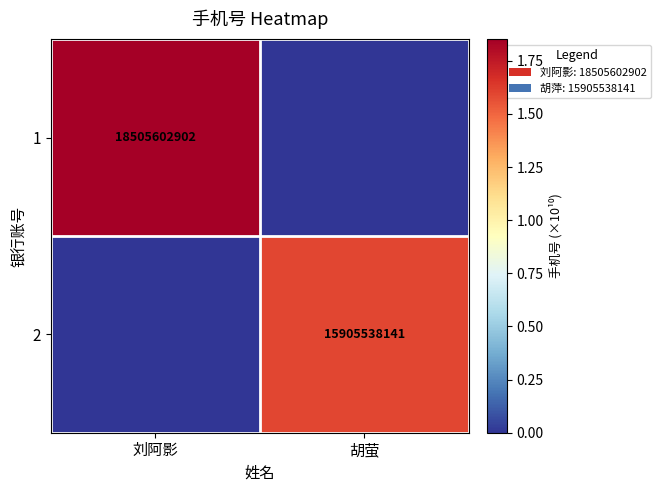

True or false: 2 has a value of 0.8 at 胡萤.

False